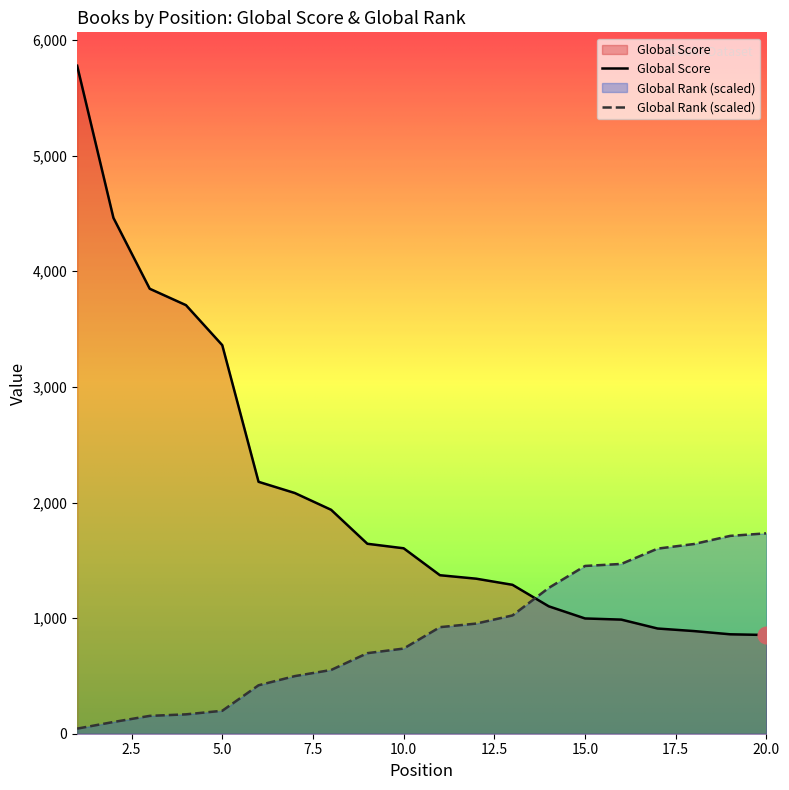

True or false: Global Rank has more than 1 interior local peaks.

False